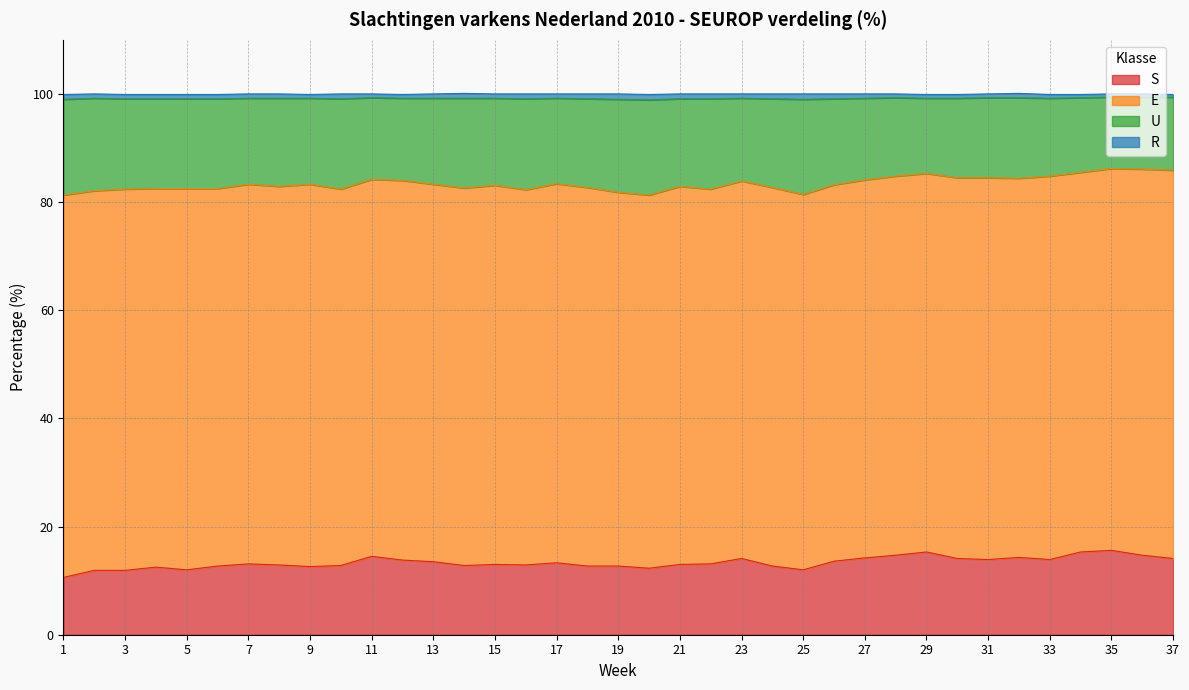

Between 24 and 26, which series saw the biggest shift?

S